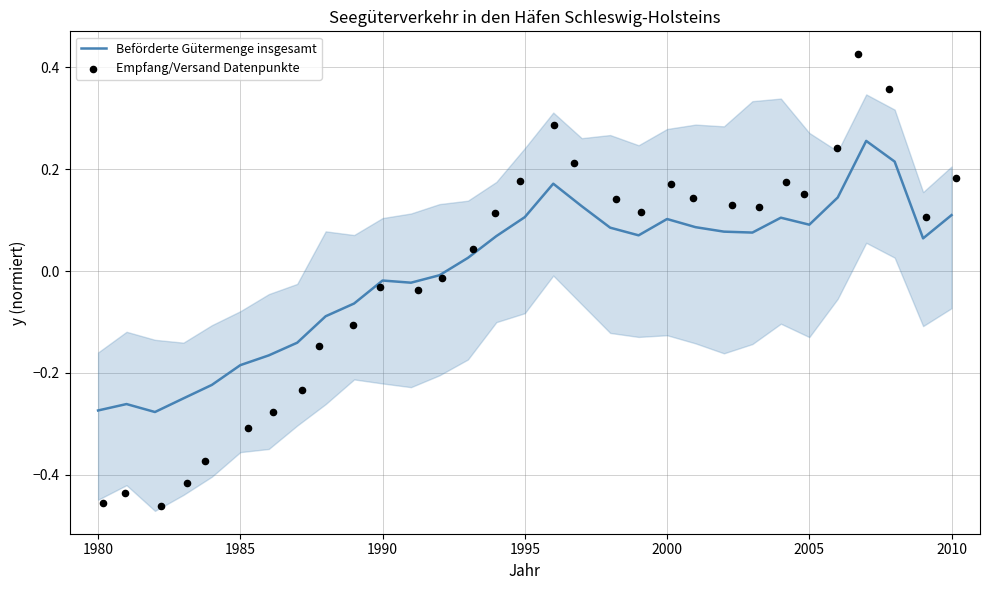

Which series has the largest total across all categories?

Empfang/Versand Datenpunkte